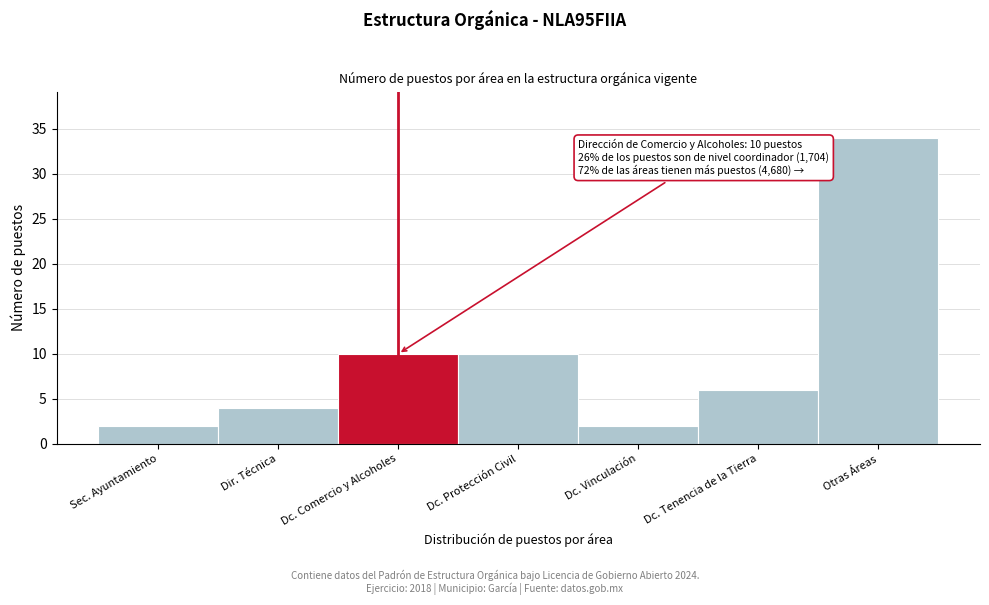

Reading right to left, extract all data points from this chart.

34	6	2	10	10	4	2